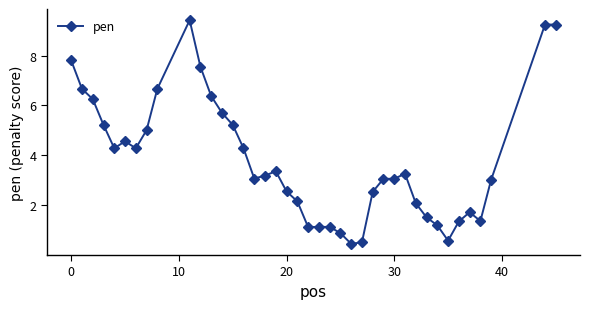

What is the maximum value shown in the chart?

9.4